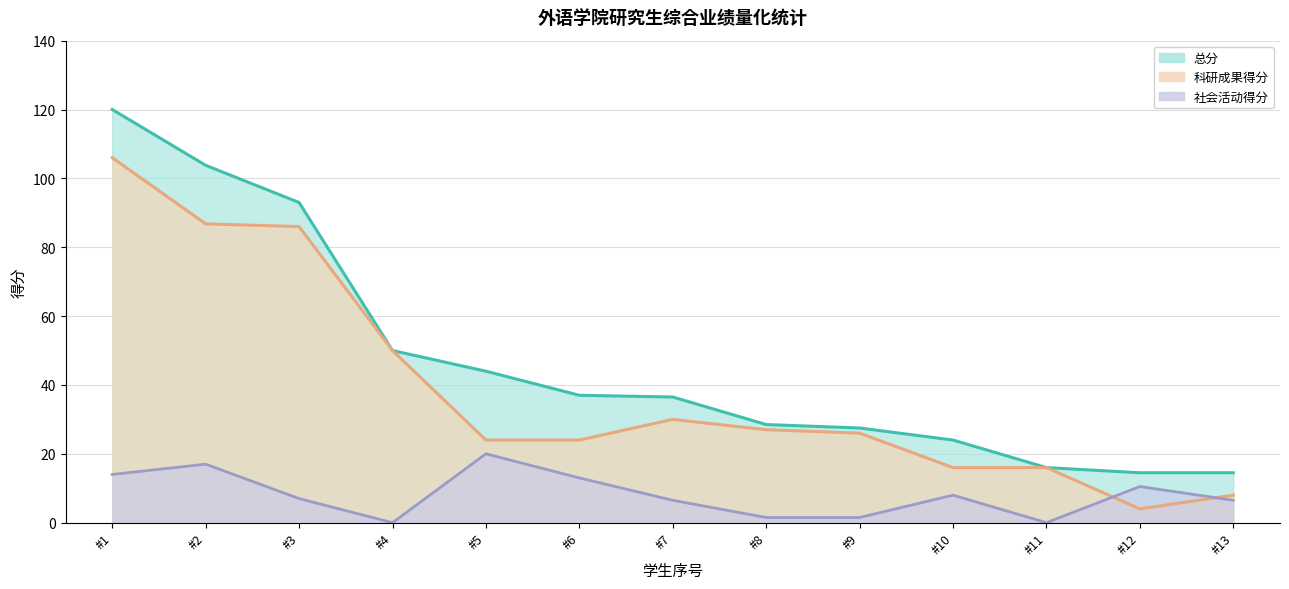

At which label is 总分 closest to 67?

#4